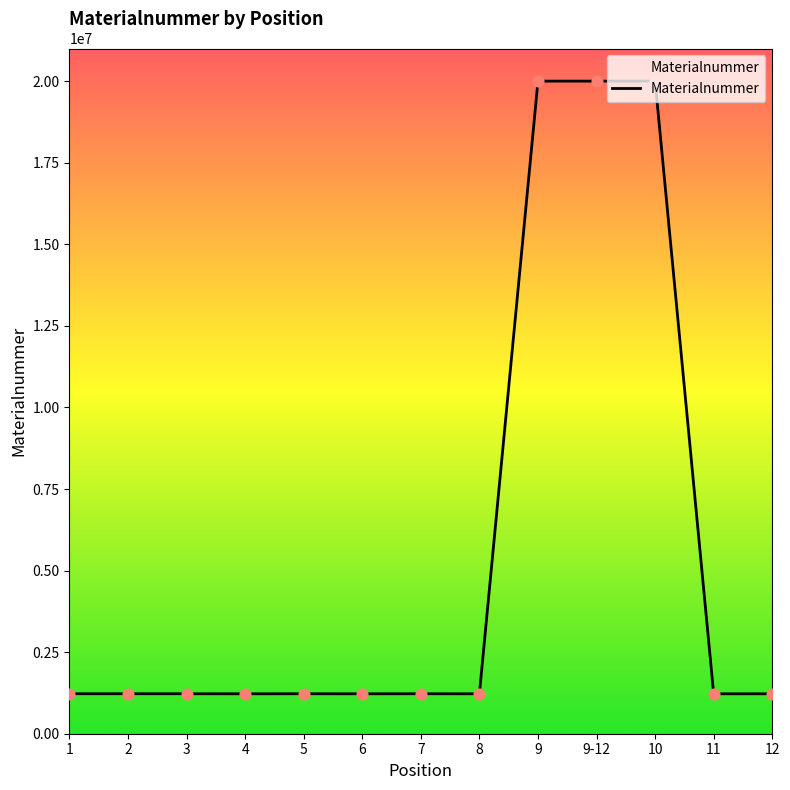

What is the change in value from 5 to 9?

+18777709